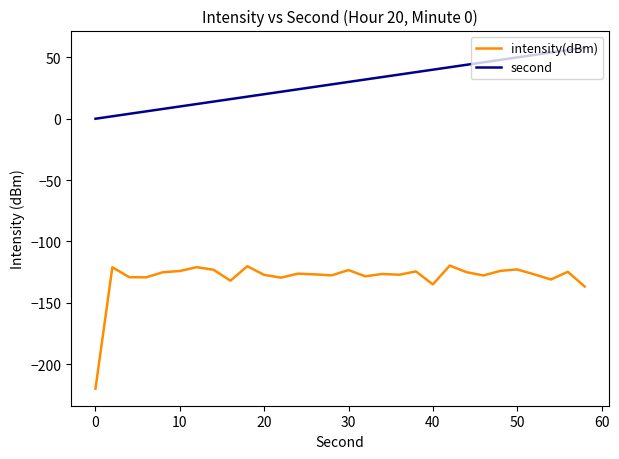

True or false: intensity(dBm) and second intersect in this chart.

False